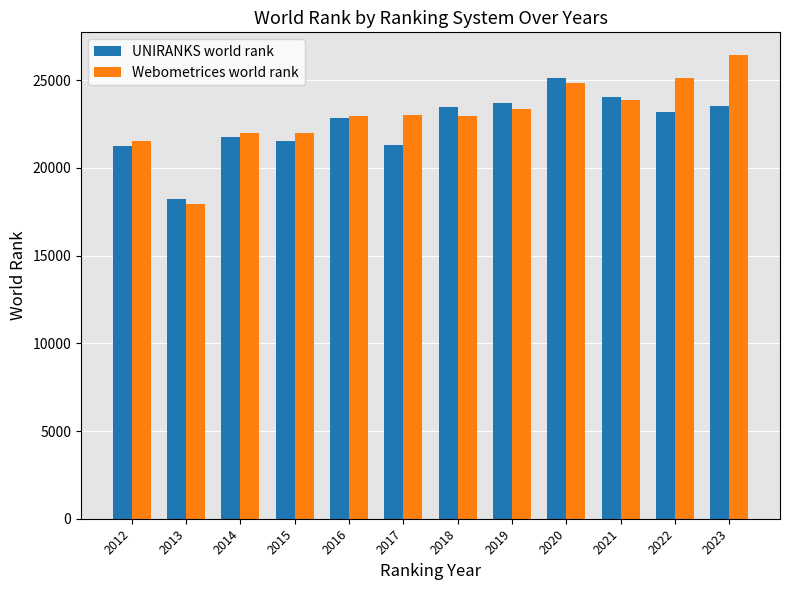

How many data points in UNIRANKS world rank are less than 23207?

6